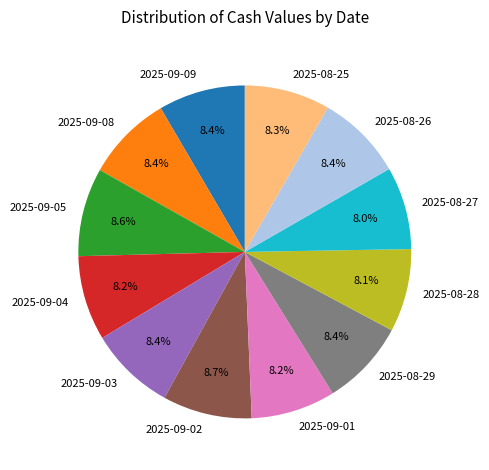

Does any single category account for the majority?

No